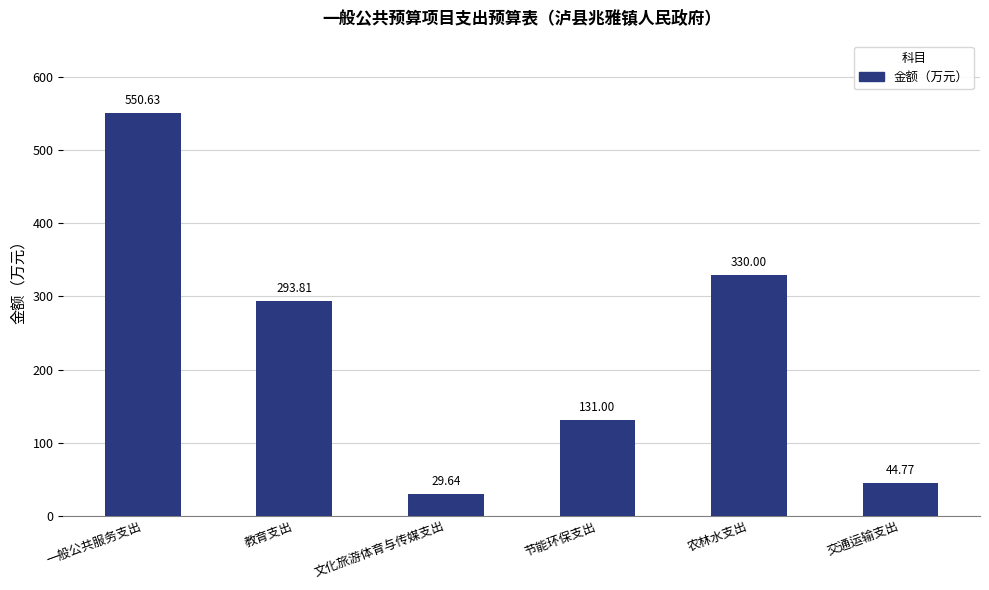

Where does the data first go above 293?

一般公共服务支出